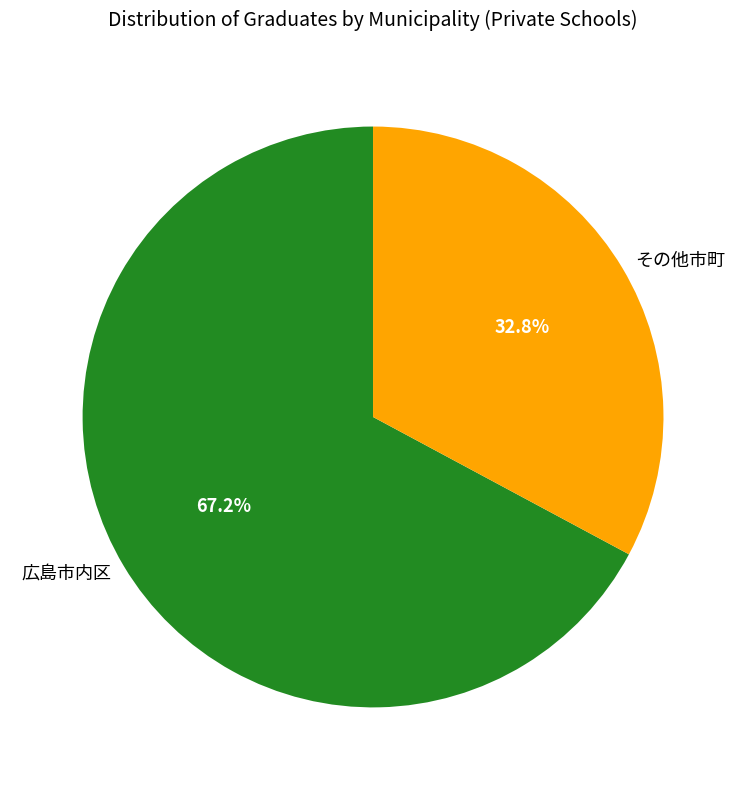

To the nearest percent, what is the difference between the largest and smallest slice percentages?

34%